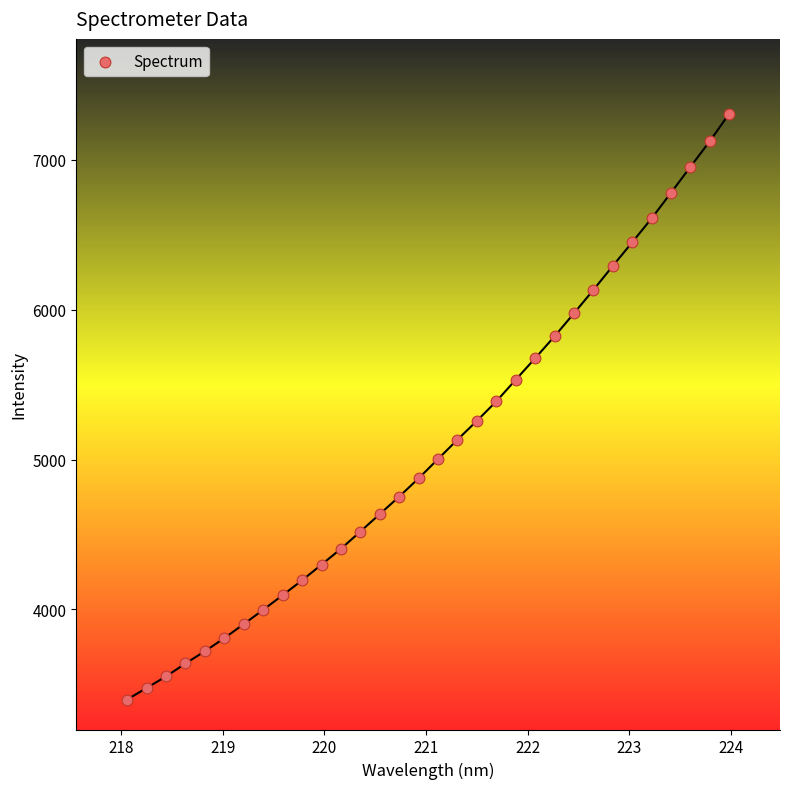

What is the range of X values (max minus min)?

5.9